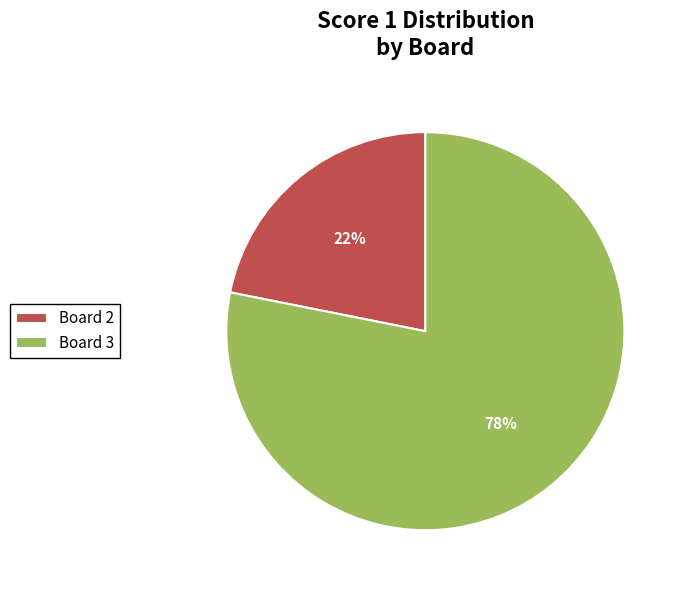

To the nearest percent, what is the average slice percentage?

50%